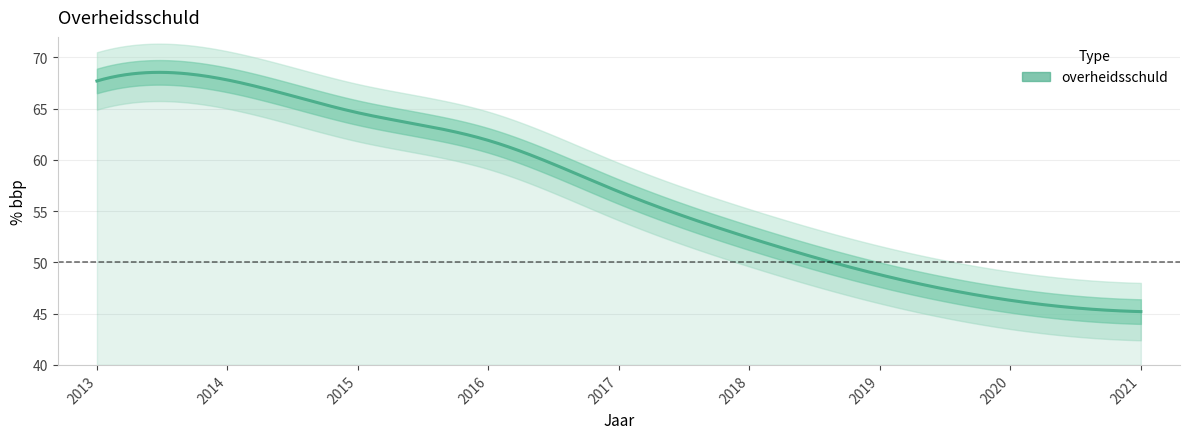

Is it true that the value at 2020 is 46.3?

True